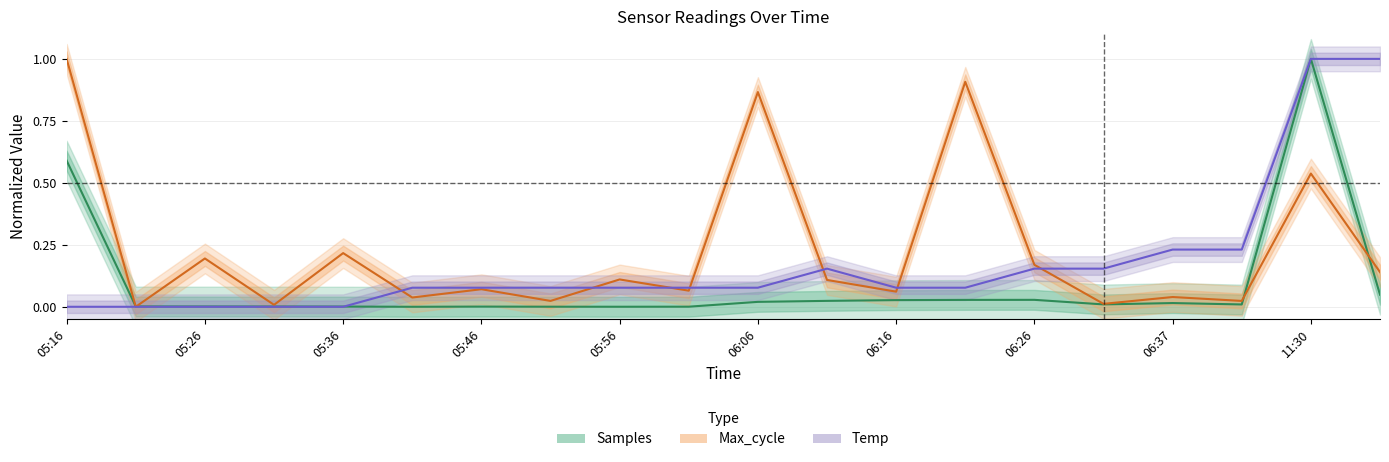

What are all the series names shown in the legend?

Samples, Max_cycle, Temp